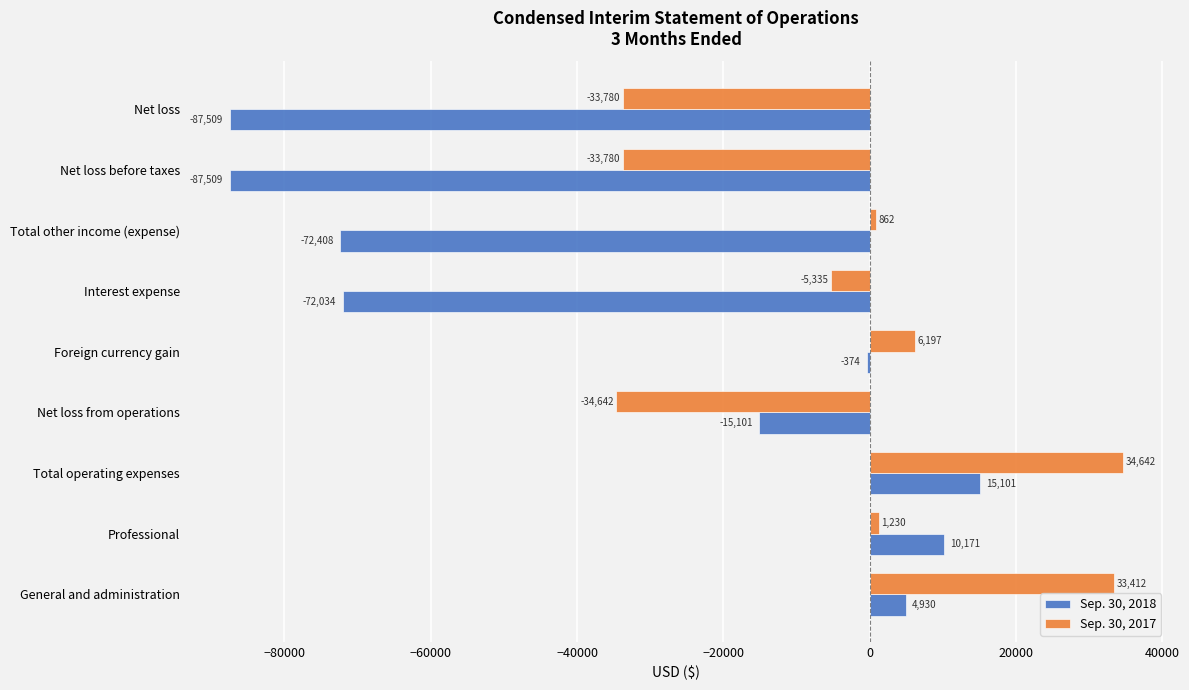

What is the sum of the Sep. 30, 2018 values at Foreign currency gain and Net loss before taxes?

-87883